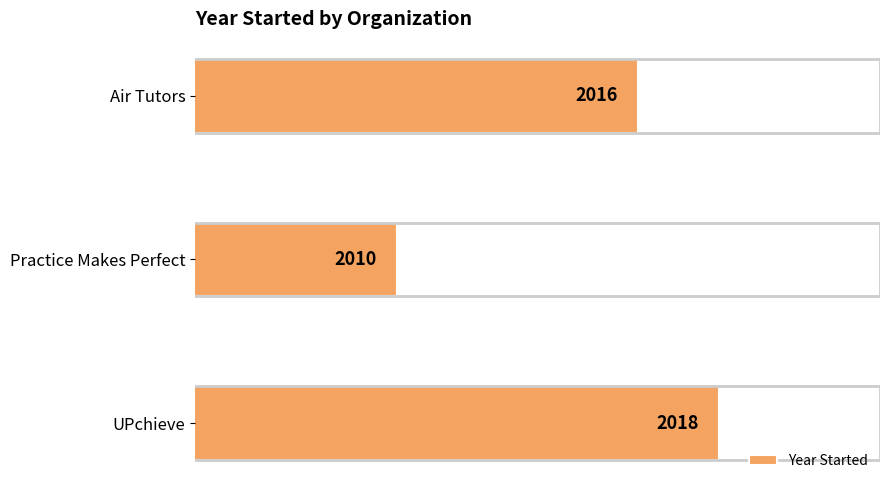

The chart shows a value of 1373 at Practice Makes Perfect. True or false?

False